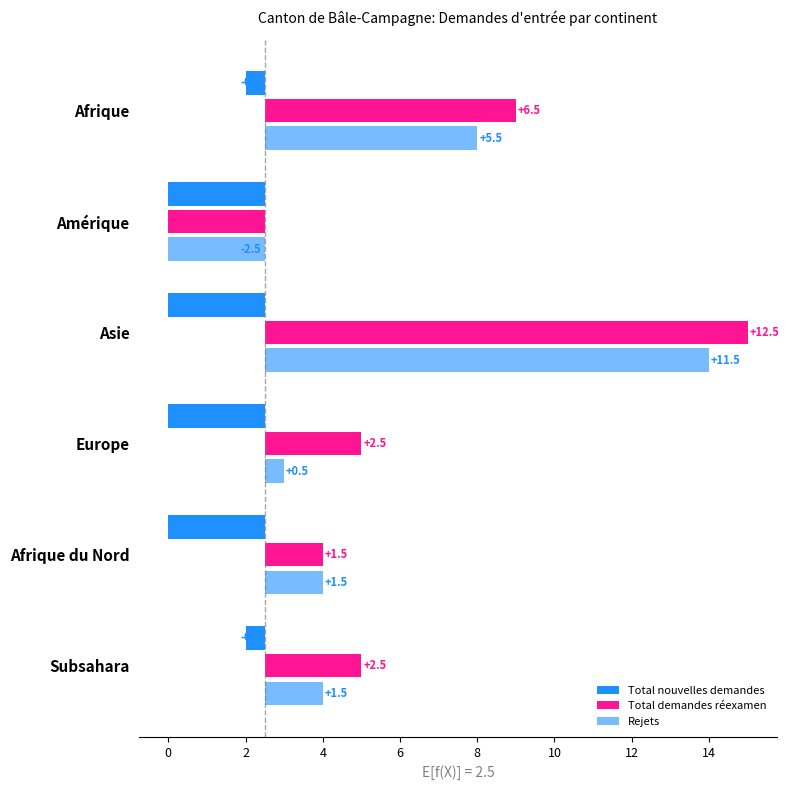

What is the value of the Rejets bar at the 6th from the left?

1.5